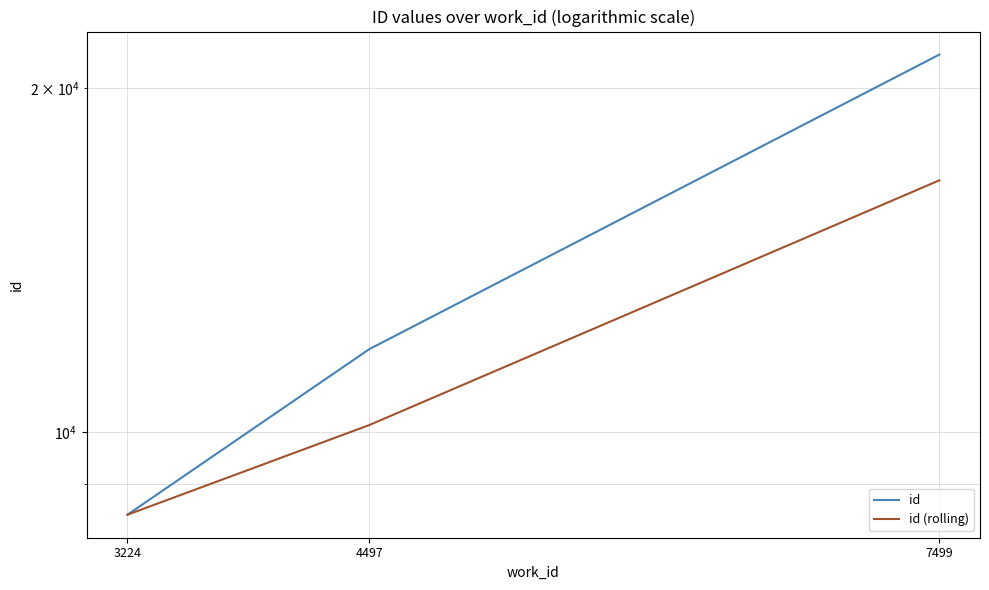

What are all the series names shown in the legend?

id, id (rolling)